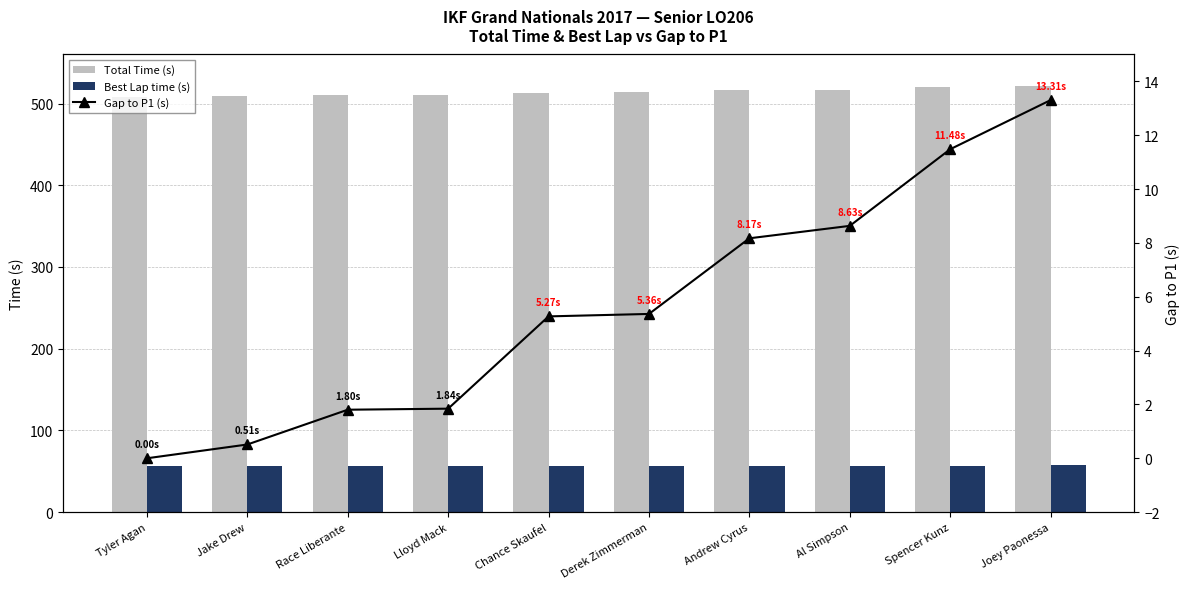

True or false: Total Time (s) has a value of 513.5 at Chance Skaufel.

True